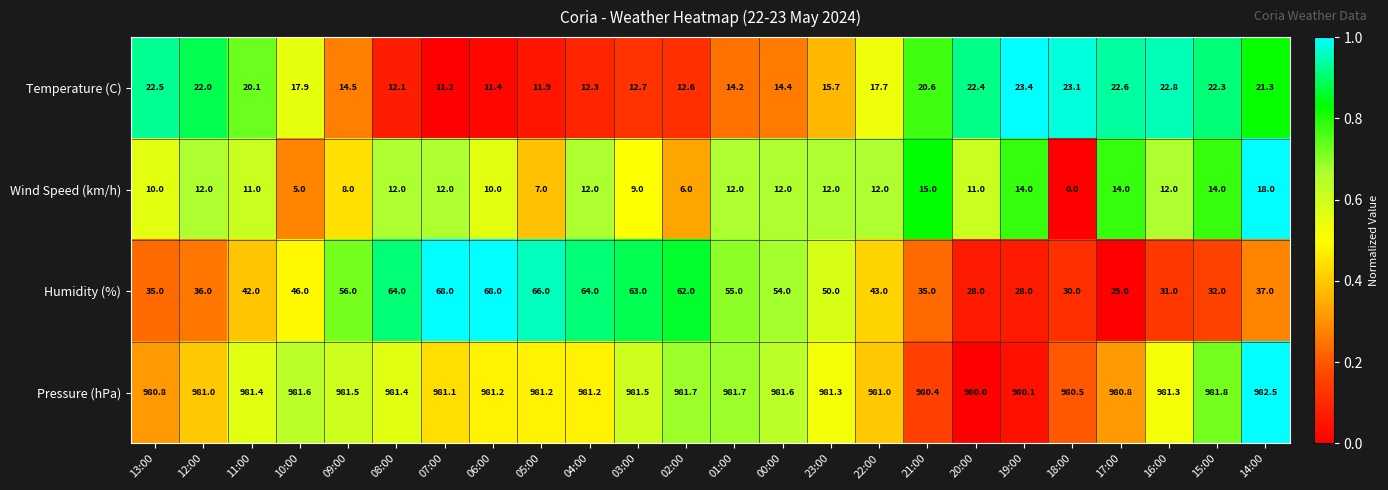

At how many categories does at least one series exceed 0?

24